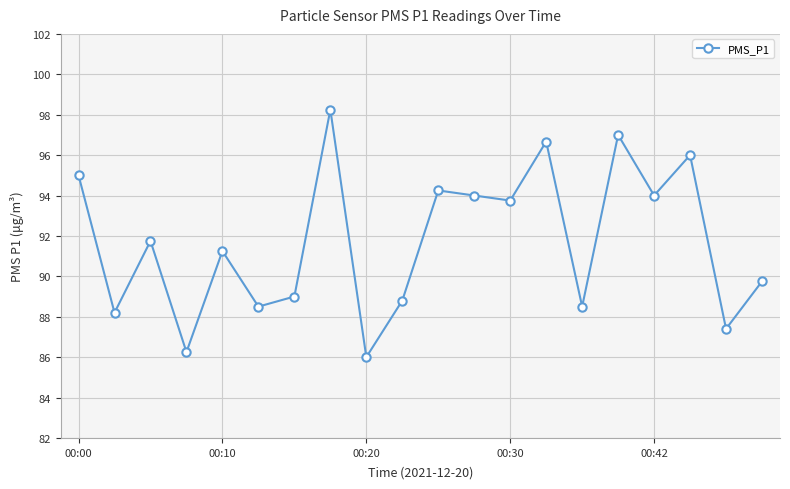

True or false: the data has more than 1 interior local peaks.

True